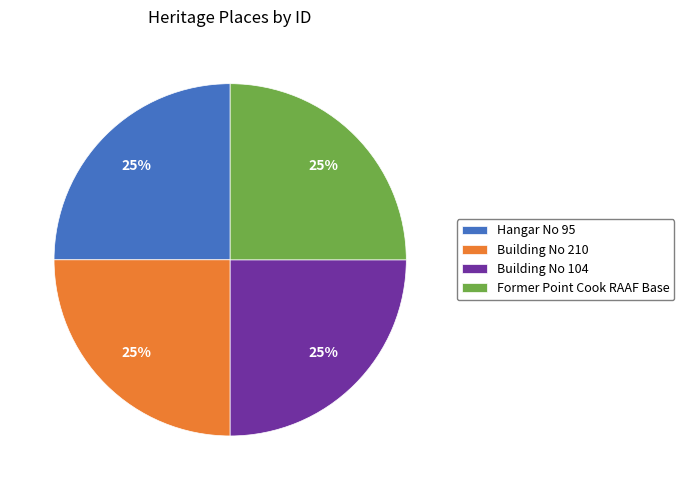

Approximately how many times larger is the value at Former Point Cook RAAF Base compared to Building No 104?

1.0